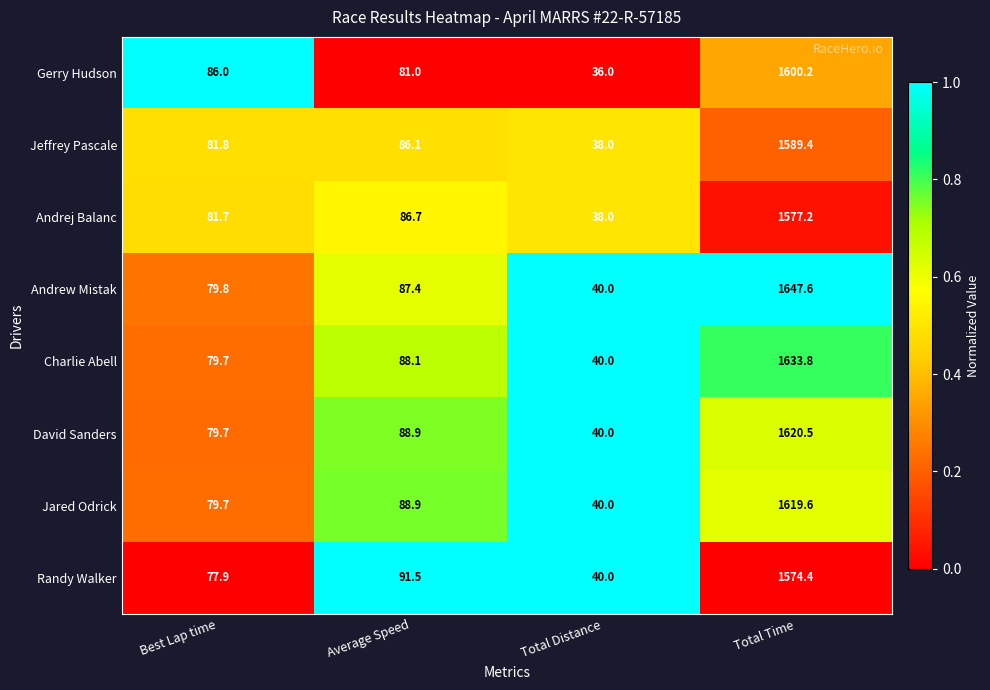

How many values in the Charlie Abell series are below 88?

2